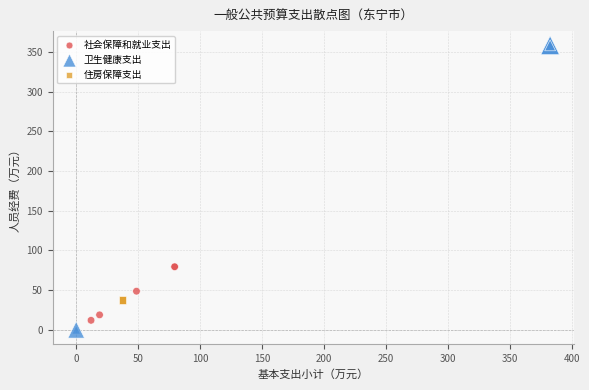

Which series contains the highest Y value?

卫生健康支出